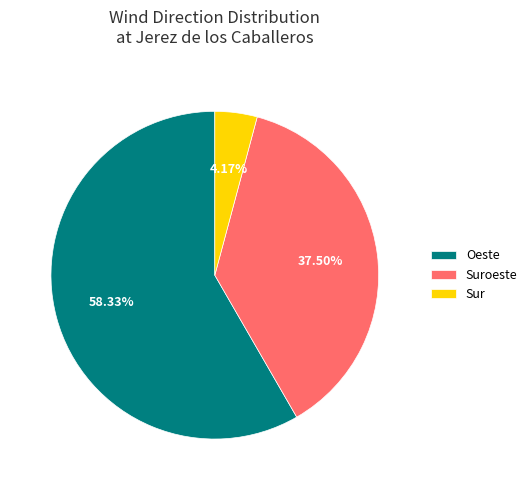

Between Suroeste and Sur, which is larger?

Suroeste